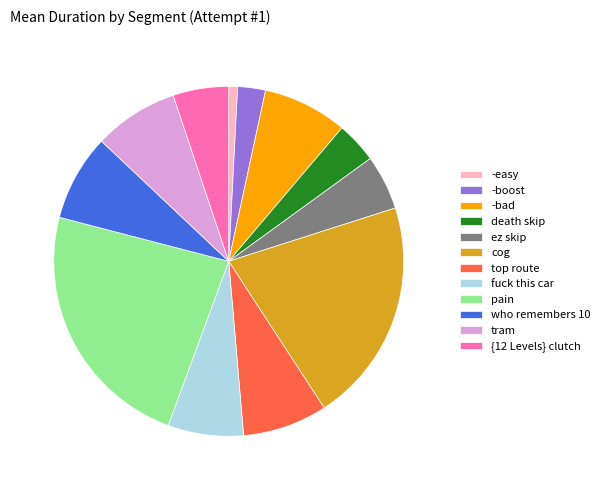

Do {12 Levels} clutch and tram together represent more than half of the pie?

No